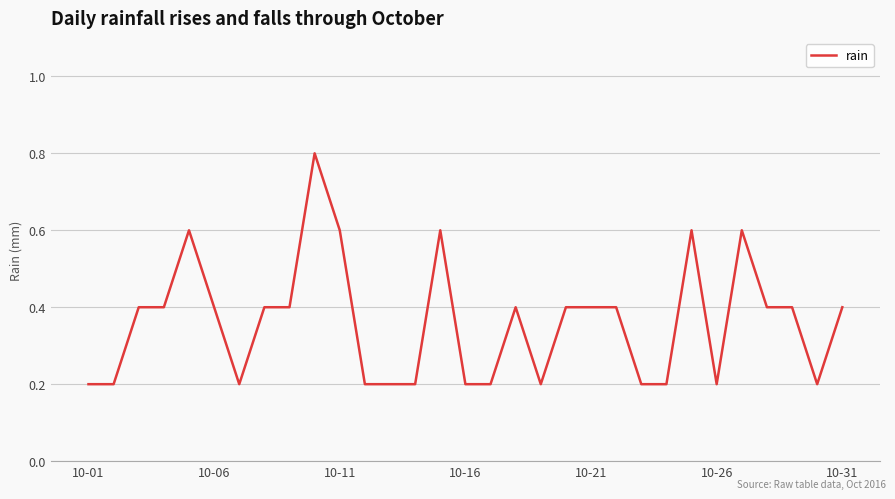

Does the chart display data point markers on the line(s)?

No